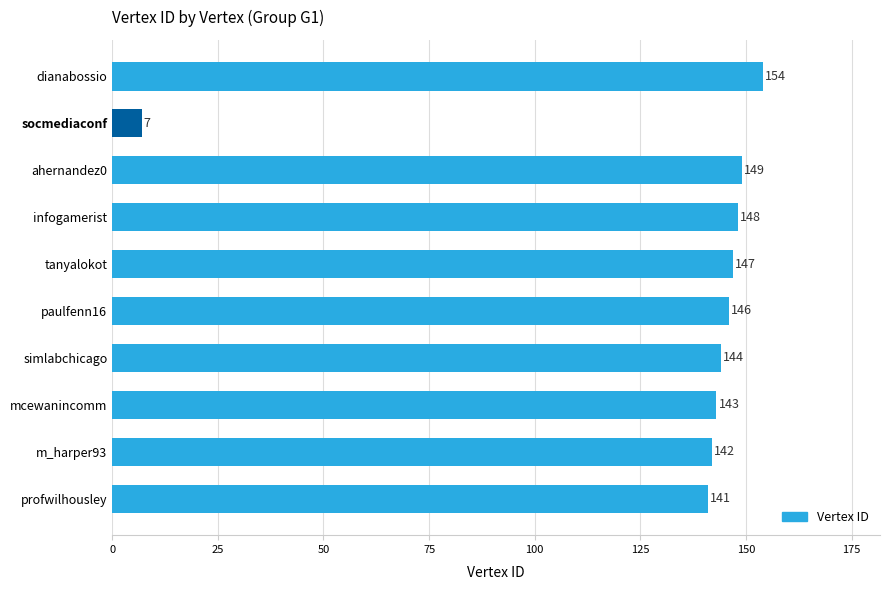

Where is the data nearest to the value 80?

profwilhousley